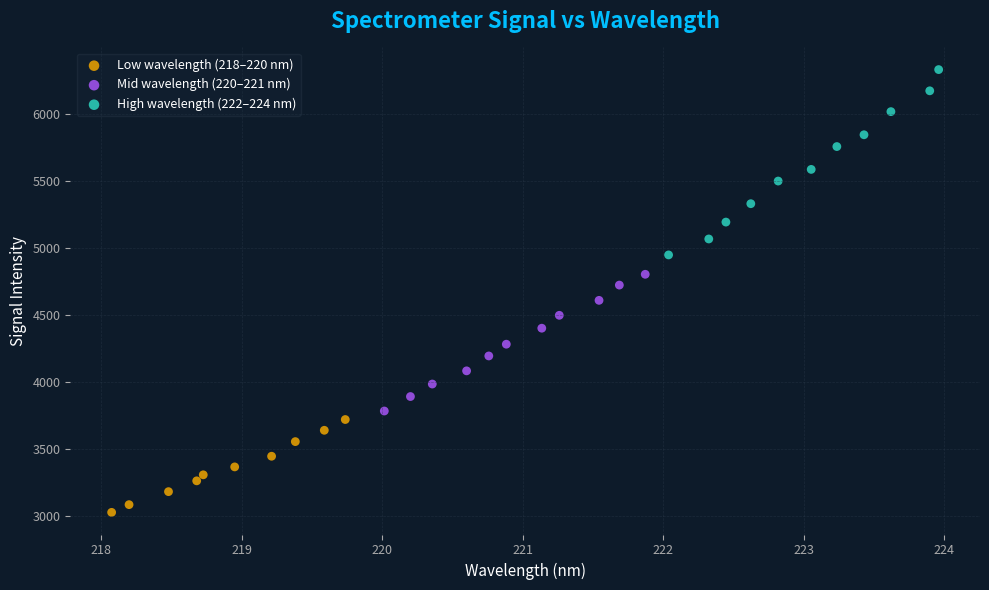

Which series reaches the maximum Y coordinate?

High wavelength (222–224 nm)